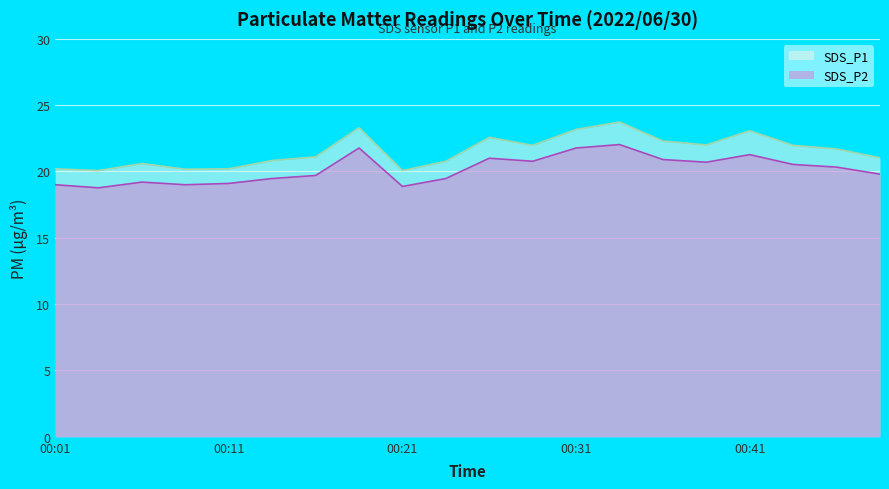

List the labels in order of SDS_P1 value, largest first.

00:33, 00:19, 00:31, 00:41, 00:26, 00:36, 00:38, 00:28, 00:43, 00:46, 00:16, 00:48, 00:14, 00:24, 00:06, 00:01, 00:11, 00:09, 00:04, 00:21